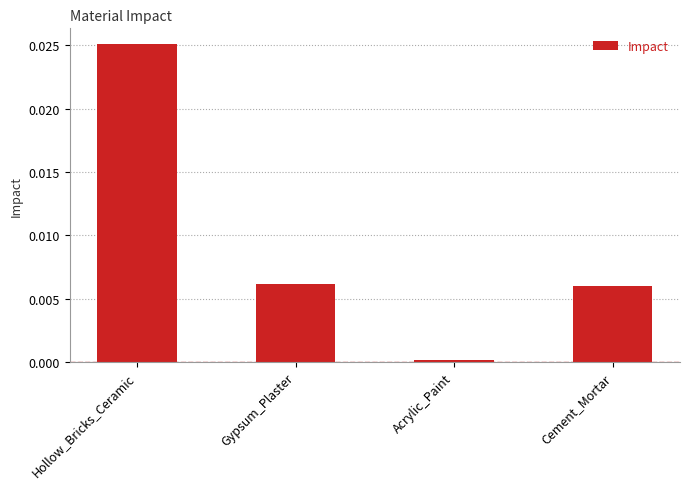

Does the chart contain any negative values?

No